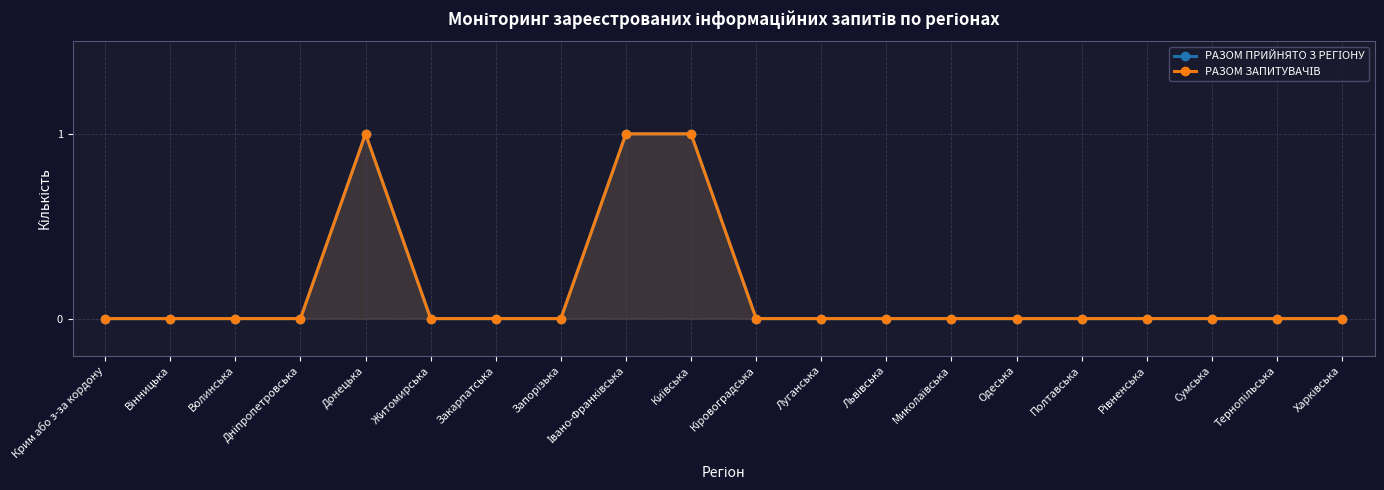

What is the label of the 20th point from the left?

Харківська